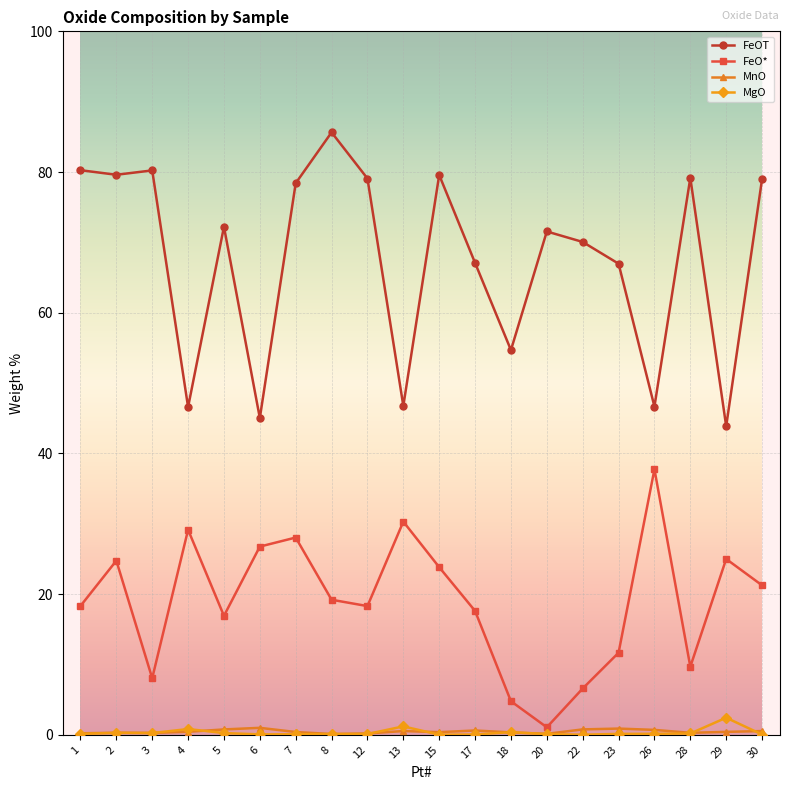

At how many categories does at least one series exceed 46?

18